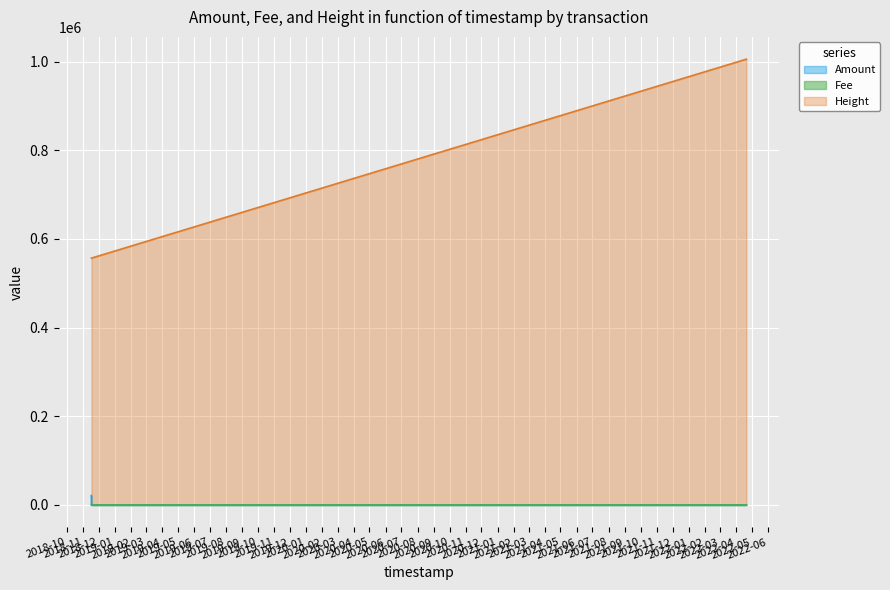

Reading right to left, transcribe all the data shown in this chart.

Amount: 2022-04-21 02:18:03=0.0	2018-11-16 20:25:24=0.0	2018-11-16 20:24:13=21343.3	2018-11-16 19:33:19=21344.3
Fee: 2022-04-21 02:18:03=0.1	2018-11-16 20:25:24=0.1	2018-11-16 20:24:13=1.0	2018-11-16 19:33:19=0.0
Height: 2022-04-21 02:18:03=1005560.0	2018-11-16 20:25:24=556808.0	2018-11-16 20:24:13=556807.0	2018-11-16 19:33:19=556794.0